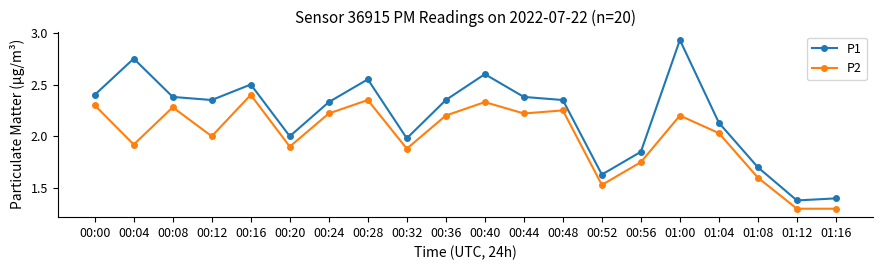

Where is the first local minimum for P2?

00:04